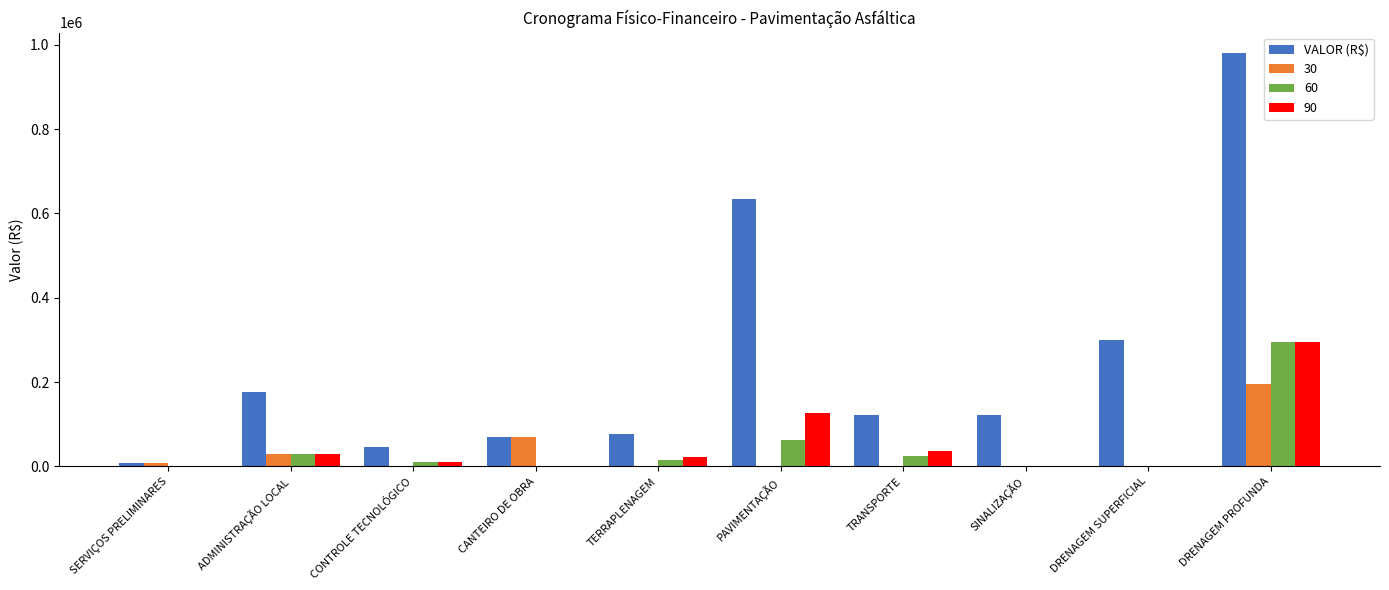

The 90 series shows 30037.0 at ADMINISTRAÇÃO LOCAL. True or false?

True